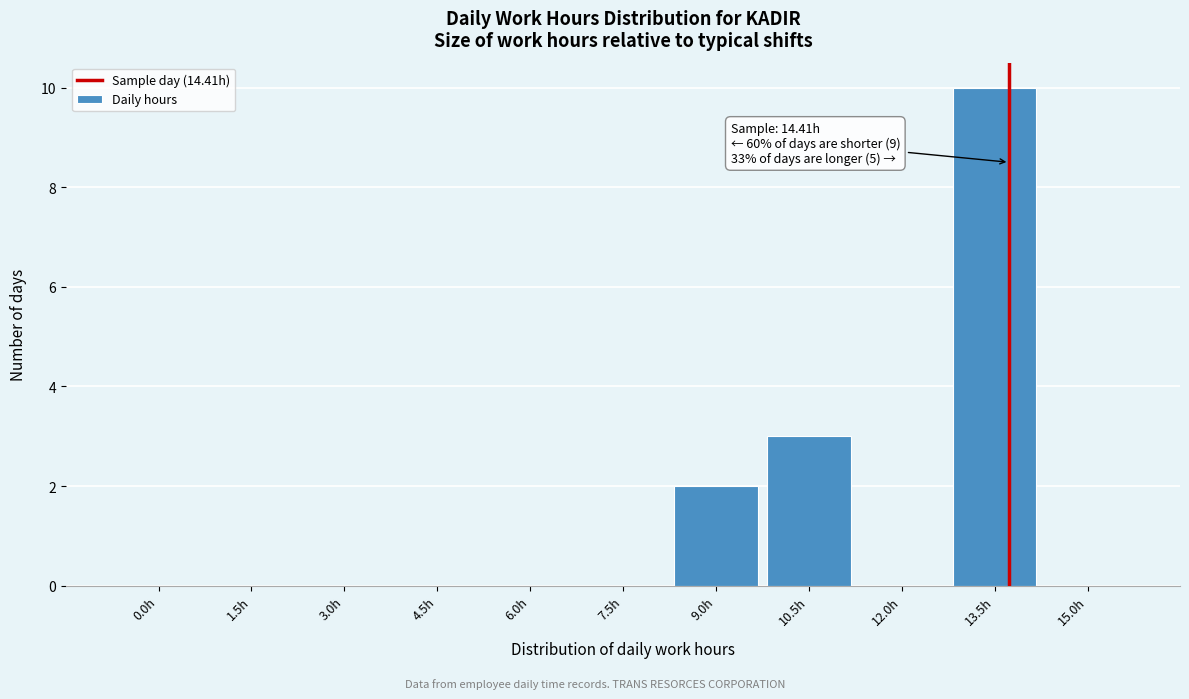

Reading left to right, transcribe all the data shown in this chart.

0.0h=0	1.5h=0	3.0h=0	4.5h=0	6.0h=0	7.5h=0	9.0h=2	10.5h=3	12.0h=0	13.5h=10	15.0h=0